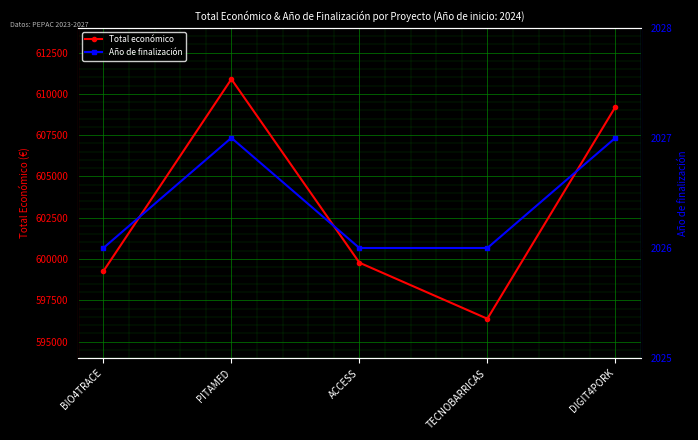

What are all the series names shown in the legend?

Total económico, Año de finalización